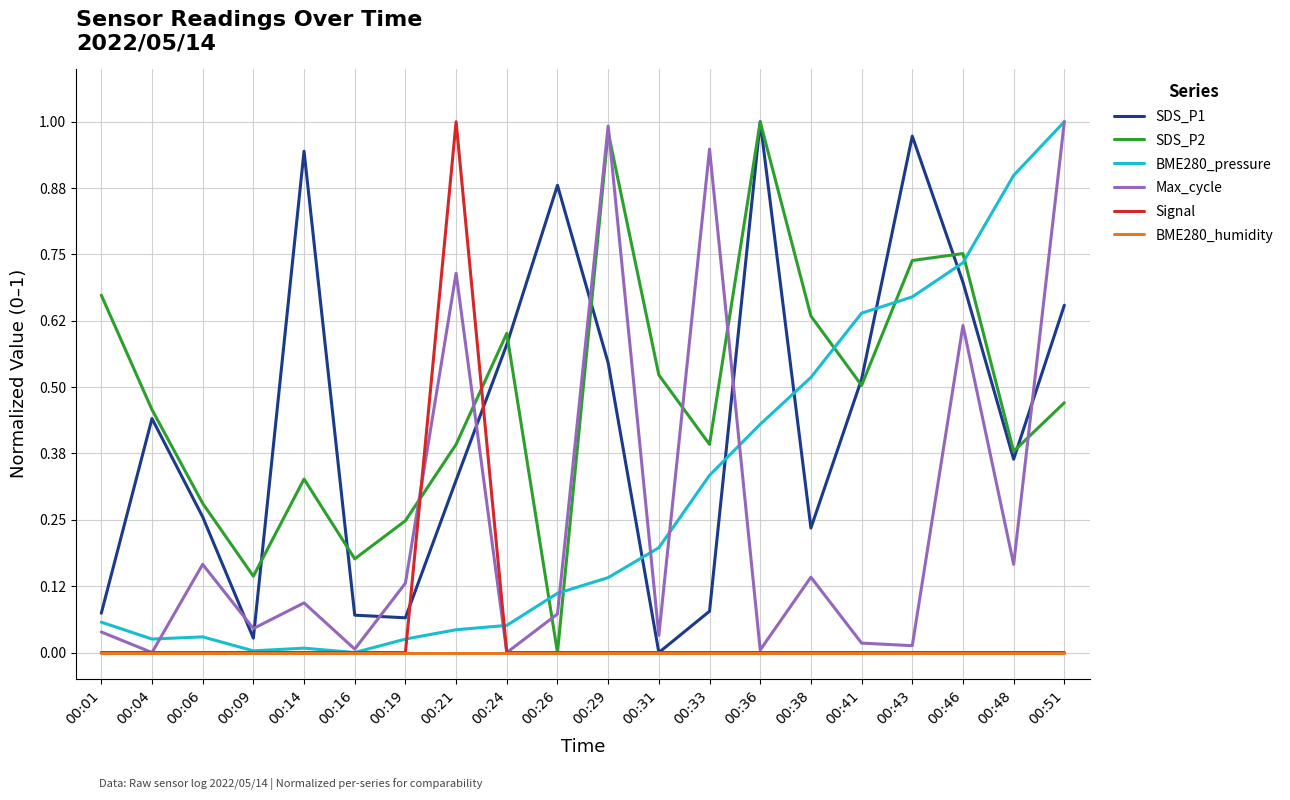

Which series has the largest total across all categories?

SDS_P2